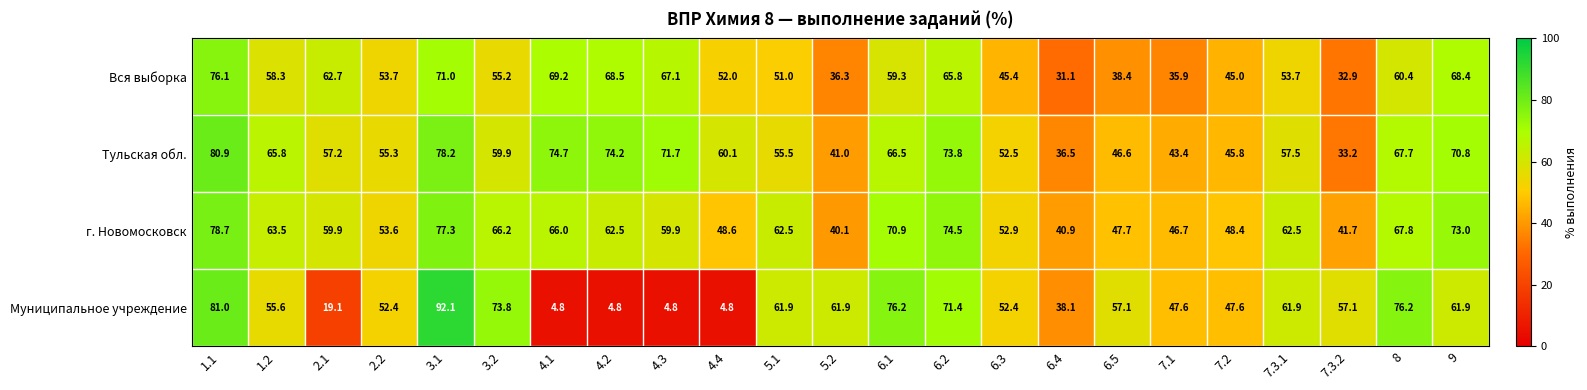

At which label does г. Новомосковск first exceed 62?

1.1